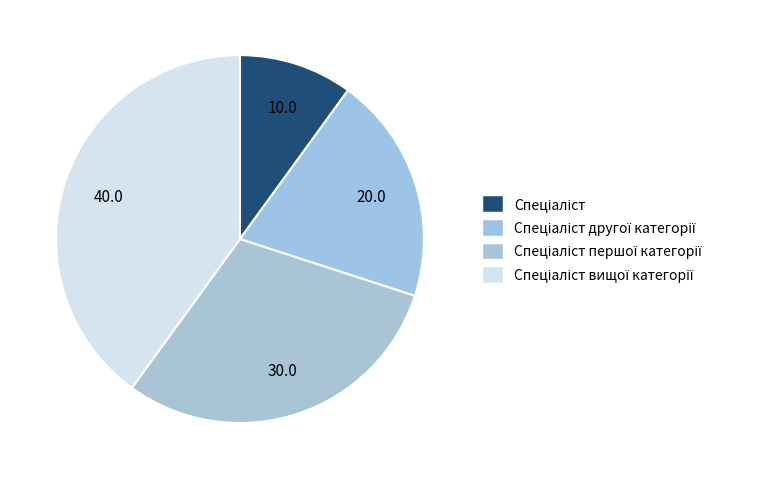

How many segments does this pie chart have?

4